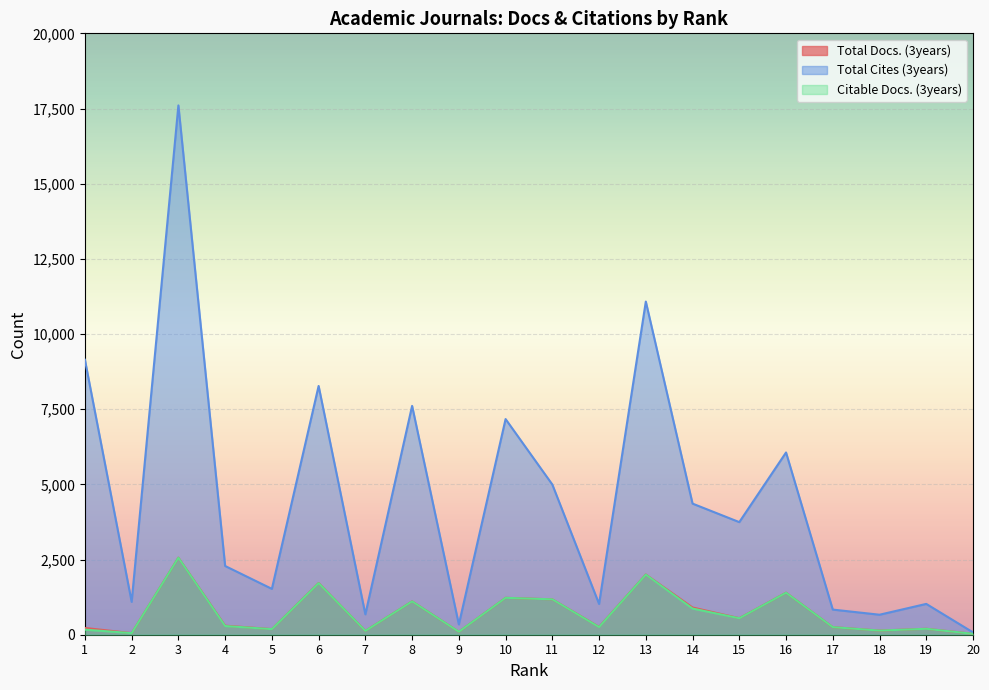

Which label corresponds to the largest value in the chart?

3